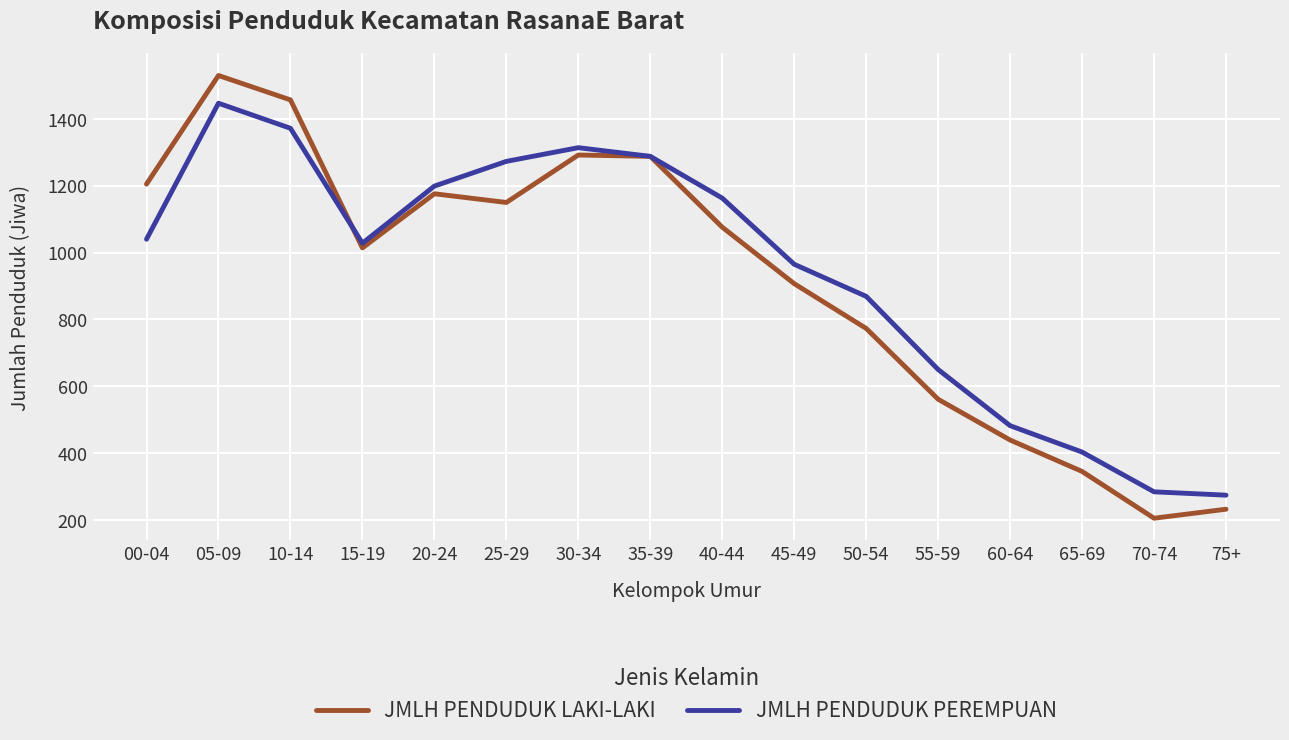

True or false: JMLH PENDUDUK LAKI-LAKI and JMLH PENDUDUK PEREMPUAN cross at least once.

True